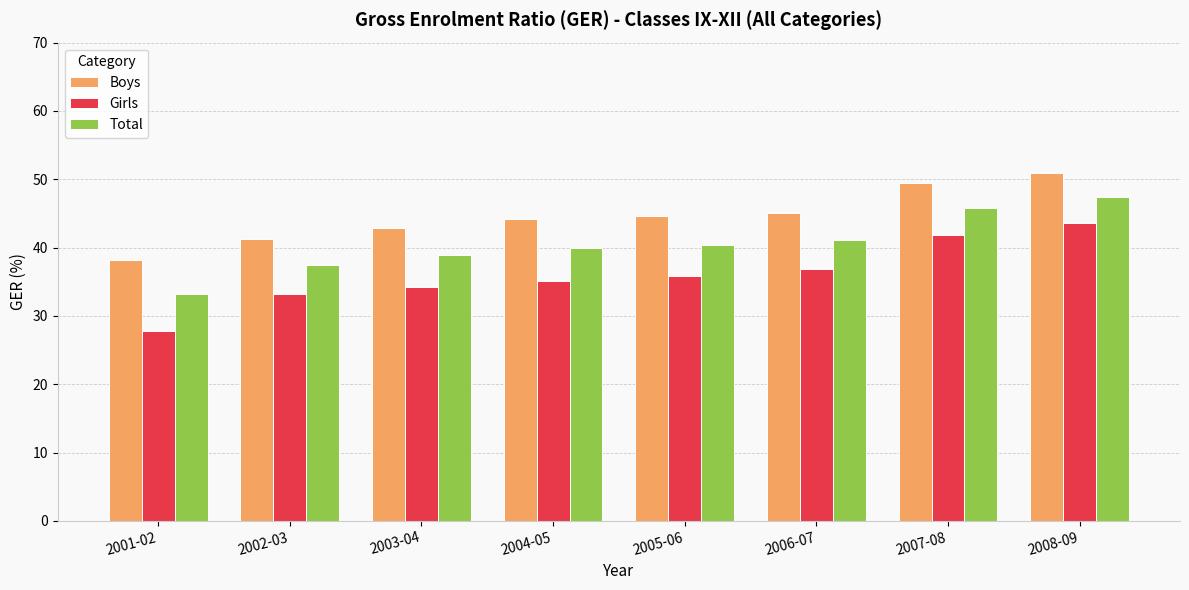

How many series are shown in this chart?

3